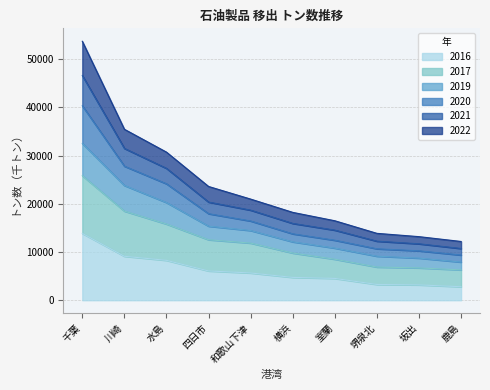

What is the lowest value of the 2016 series?

2798.5